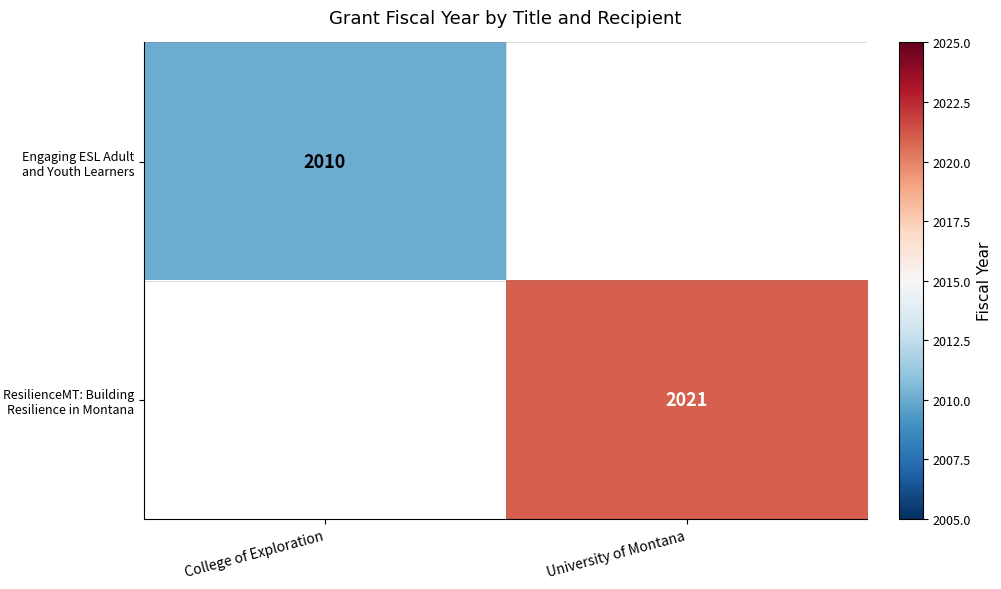

Is it true that Engaging ESL Adult and Youth Learners equals 816.7 at College of Exploration?

False